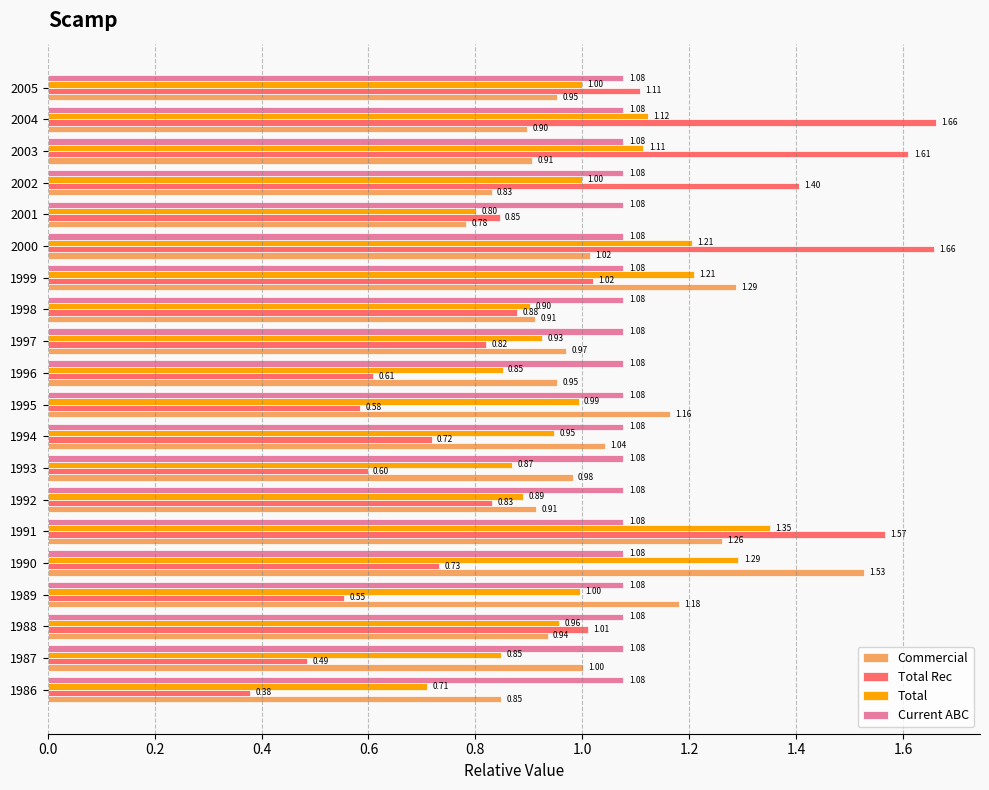

What is the sum of the Total values at 1990 and 1988?

2.2